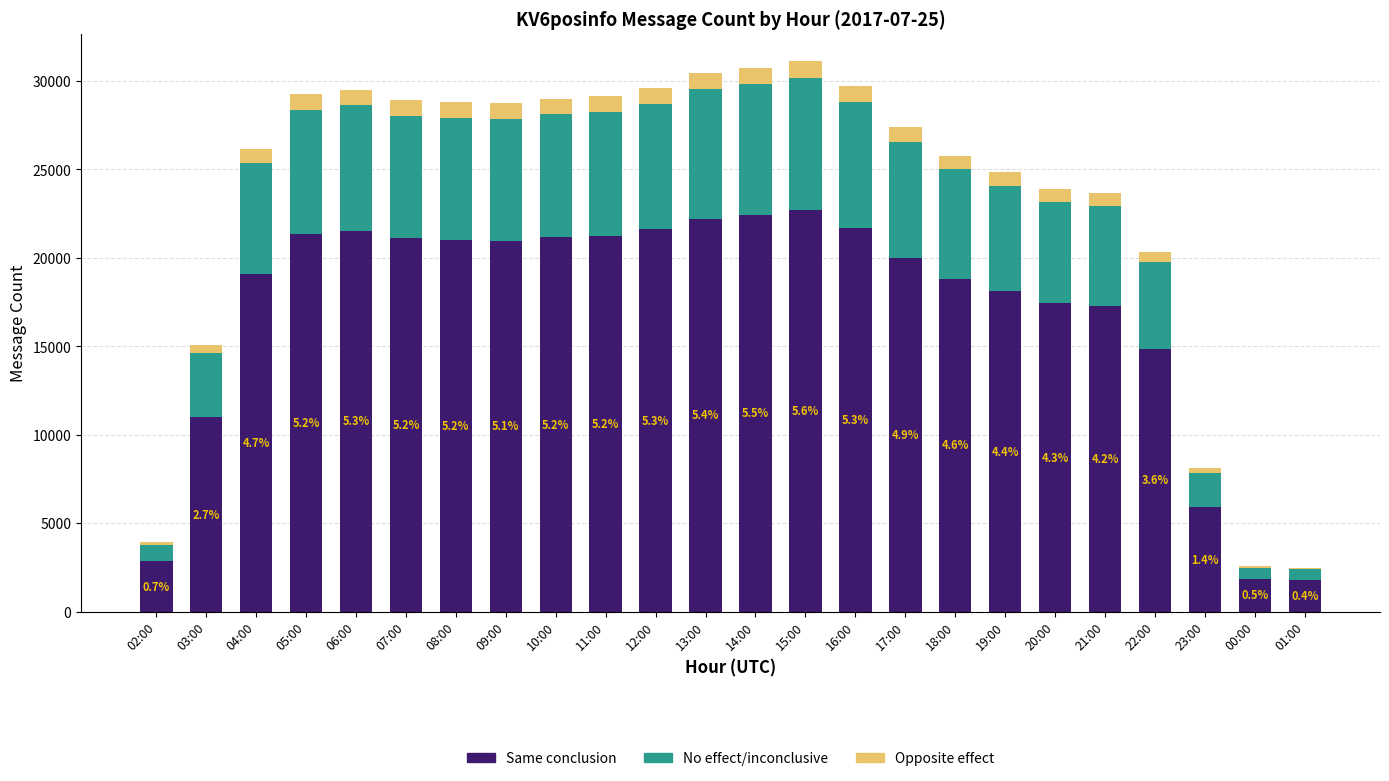

What is the maximum value for Same conclusion?

22716.1